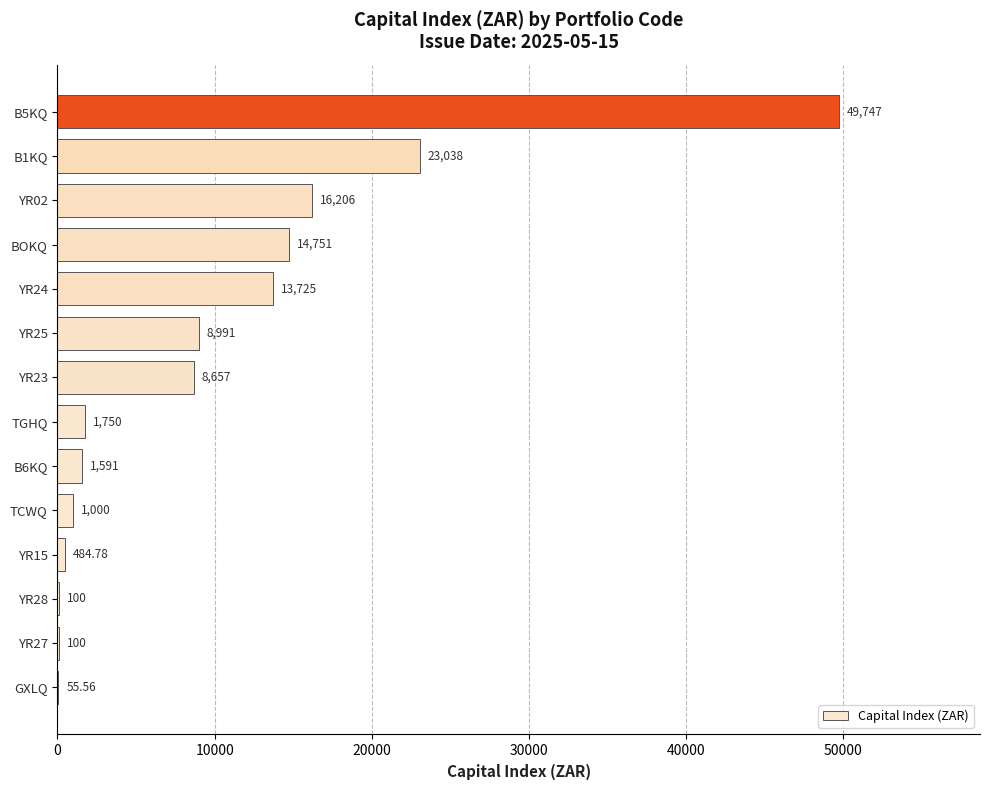

What is the sum of the values at TCWQ and YR27?

1100.0